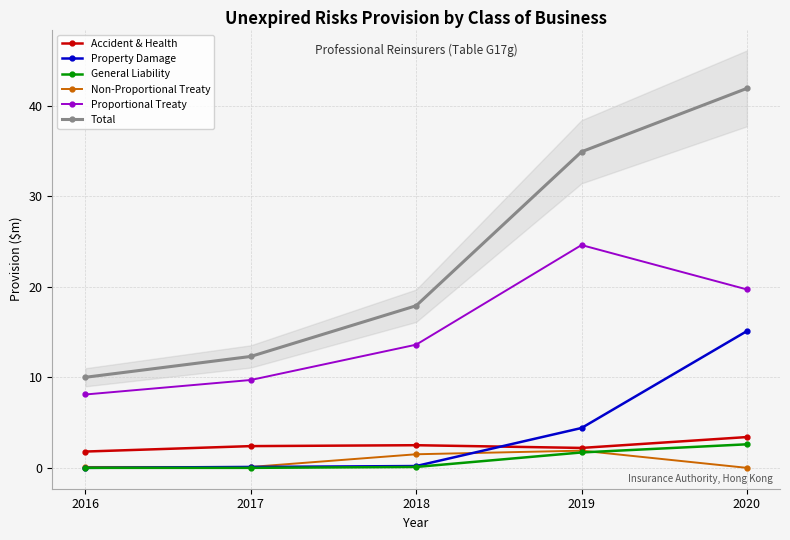

Rank the categories by Proportional Treaty value from highest to lowest.

2019, 2020, 2018, 2017, 2016